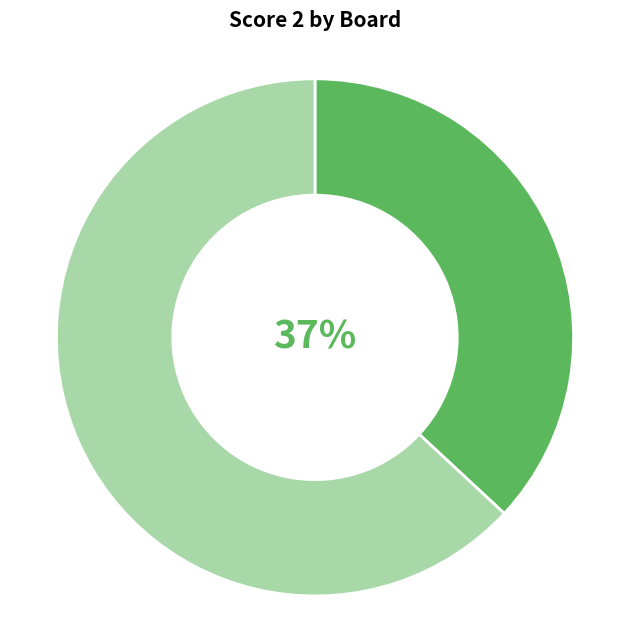

Does any single category account for the majority?

Yes